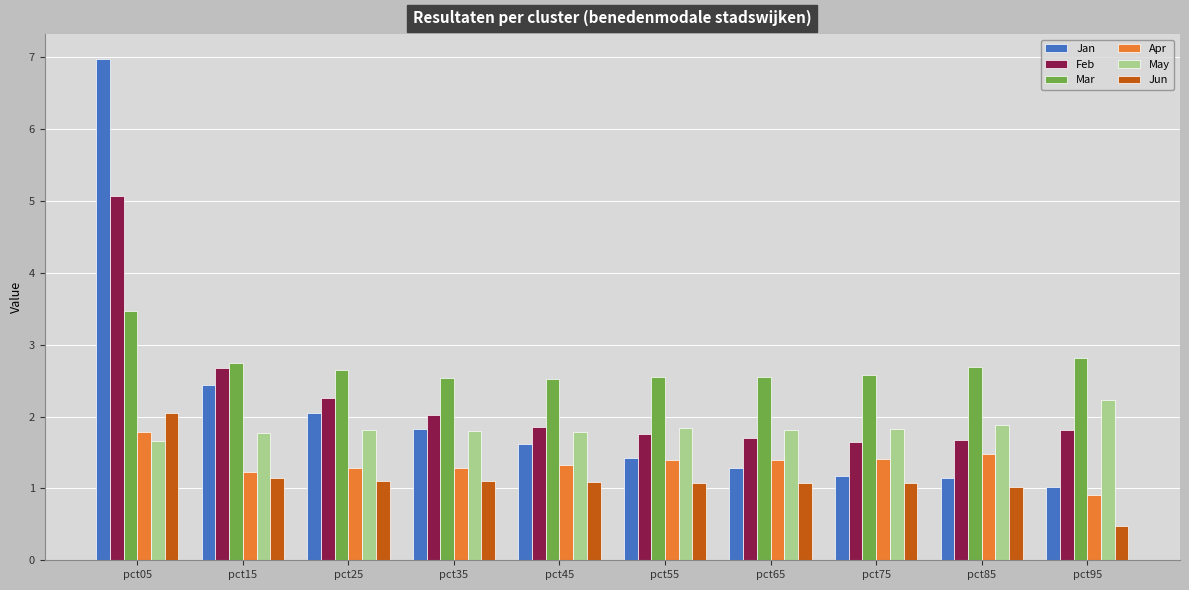

What is the spread (max minus min) of values at pct15?

1.6